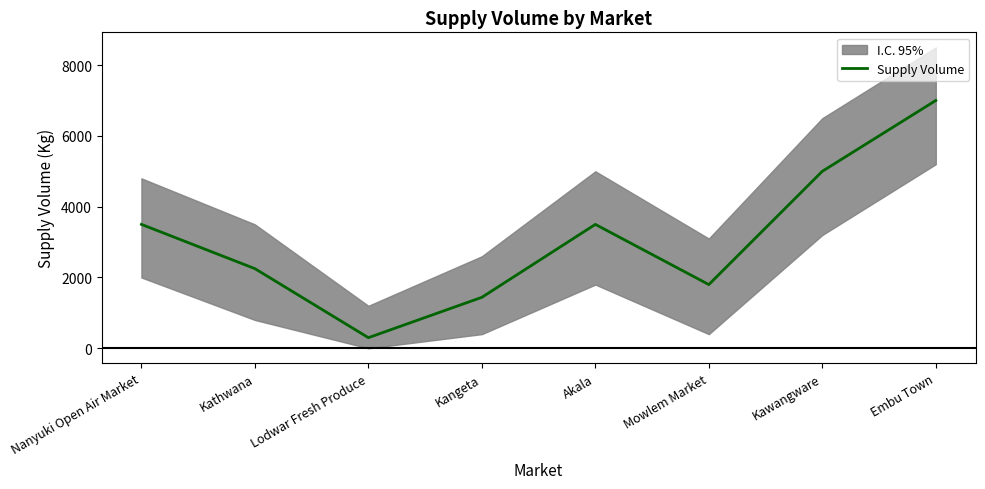

What is the sum of all values?

24790